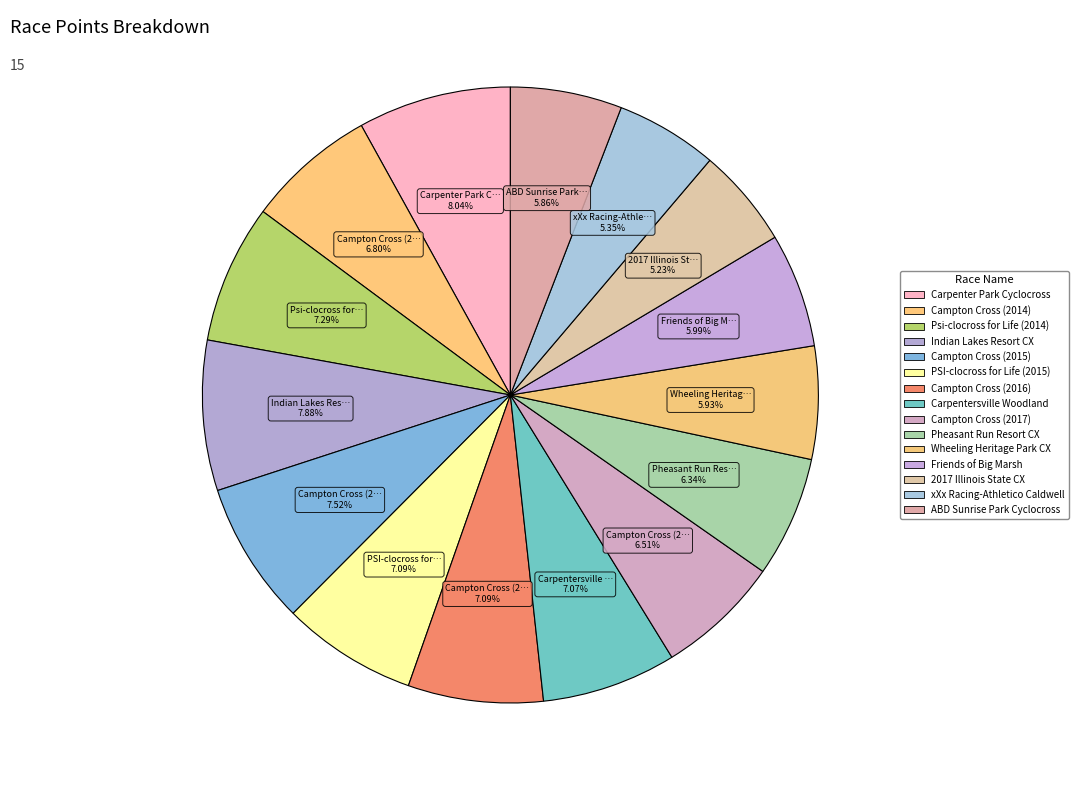

Is Friends of Big Marsh the majority of the pie?

No